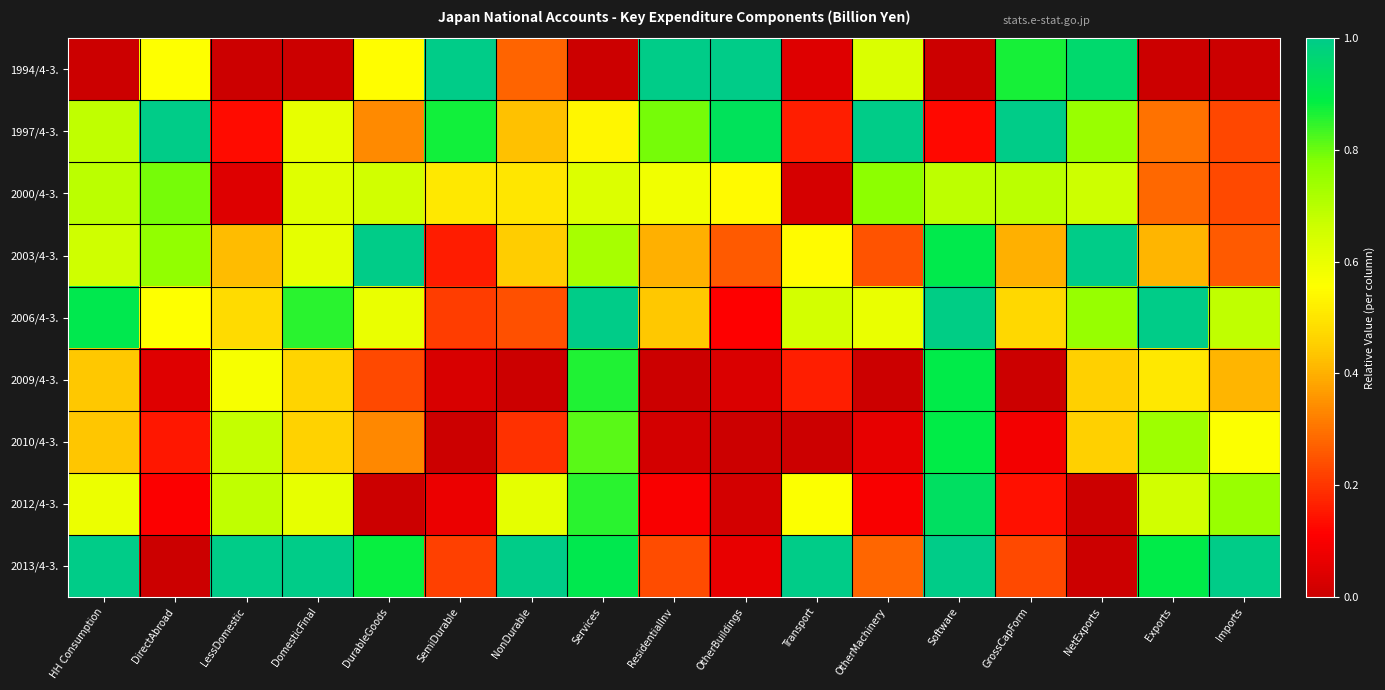

Reading left to right, what are all the values shown in this chart?

1994/4-3.: HH Consumption=0.0	DirectAbroad=0.6	LessDomestic=0.0	DomesticFinal=0.0	DurableGoods=0.6	SemiDurable=1.0	NonDurable=0.3	Services=0.0	ResidentialInv=1.0	OtherBuildings=1.0	Transport=0.0	OtherMachinery=0.6	Software=0.0	GrossCapForm=0.9	NetExports=1.0	Exports=0.0	Imports=0.0
1997/4-3.: HH Consumption=0.7	DirectAbroad=1.0	LessDomestic=0.1	DomesticFinal=0.6	DurableGoods=0.3	SemiDurable=0.9	NonDurable=0.4	Services=0.5	ResidentialInv=0.8	OtherBuildings=0.9	Transport=0.2	OtherMachinery=1.0	Software=0.1	GrossCapForm=1.0	NetExports=0.7	Exports=0.3	Imports=0.2
2000/4-3.: HH Consumption=0.7	DirectAbroad=0.8	LessDomestic=0.0	DomesticFinal=0.6	DurableGoods=0.7	SemiDurable=0.5	NonDurable=0.5	Services=0.6	ResidentialInv=0.6	OtherBuildings=0.5	Transport=0.0	OtherMachinery=0.8	Software=0.7	GrossCapForm=0.7	NetExports=0.7	Exports=0.3	Imports=0.2
2003/4-3.: HH Consumption=0.7	DirectAbroad=0.8	LessDomestic=0.4	DomesticFinal=0.6	DurableGoods=1.0	SemiDurable=0.2	NonDurable=0.4	Services=0.7	ResidentialInv=0.4	OtherBuildings=0.3	Transport=0.5	OtherMachinery=0.2	Software=0.9	GrossCapForm=0.4	NetExports=1.0	Exports=0.4	Imports=0.3
2006/4-3.: HH Consumption=0.9	DirectAbroad=0.6	LessDomestic=0.5	DomesticFinal=0.9	DurableGoods=0.6	SemiDurable=0.2	NonDurable=0.2	Services=1.0	ResidentialInv=0.4	OtherBuildings=0.1	Transport=0.6	OtherMachinery=0.6	Software=1.0	GrossCapForm=0.5	NetExports=0.8	Exports=1.0	Imports=0.7
2009/4-3.: HH Consumption=0.4	DirectAbroad=0.0	LessDomestic=0.6	DomesticFinal=0.5	DurableGoods=0.2	SemiDurable=0.0	NonDurable=0.0	Services=0.9	ResidentialInv=0.0	OtherBuildings=0.0	Transport=0.2	OtherMachinery=0.0	Software=0.9	GrossCapForm=0.0	NetExports=0.5	Exports=0.5	Imports=0.4
2010/4-3.: HH Consumption=0.4	DirectAbroad=0.2	LessDomestic=0.7	DomesticFinal=0.5	DurableGoods=0.3	SemiDurable=0.0	NonDurable=0.2	Services=0.8	ResidentialInv=0.0	OtherBuildings=0.0	Transport=0.0	OtherMachinery=0.1	Software=0.9	GrossCapForm=0.1	NetExports=0.5	Exports=0.7	Imports=0.6
2012/4-3.: HH Consumption=0.6	DirectAbroad=0.1	LessDomestic=0.7	DomesticFinal=0.6	DurableGoods=0.0	SemiDurable=0.1	NonDurable=0.6	Services=0.9	ResidentialInv=0.1	OtherBuildings=0.0	Transport=0.6	OtherMachinery=0.1	Software=0.9	GrossCapForm=0.1	NetExports=0.0	Exports=0.7	Imports=0.7
2013/4-3.: HH Consumption=1.0	DirectAbroad=0.0	LessDomestic=1.0	DomesticFinal=1.0	DurableGoods=0.9	SemiDurable=0.2	NonDurable=1.0	Services=0.9	ResidentialInv=0.2	OtherBuildings=0.1	Transport=1.0	OtherMachinery=0.3	Software=1.0	GrossCapForm=0.2	NetExports=0.0	Exports=0.9	Imports=1.0